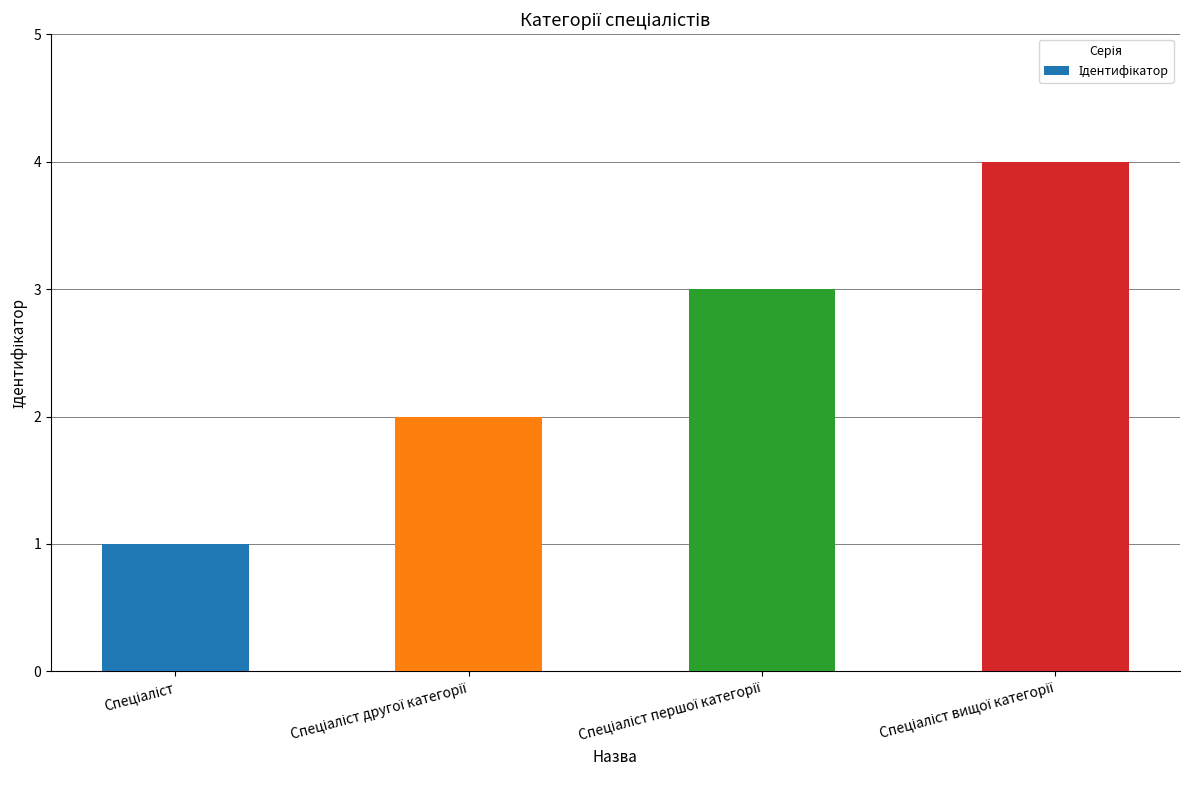

What is the maximum value shown in the chart?

4